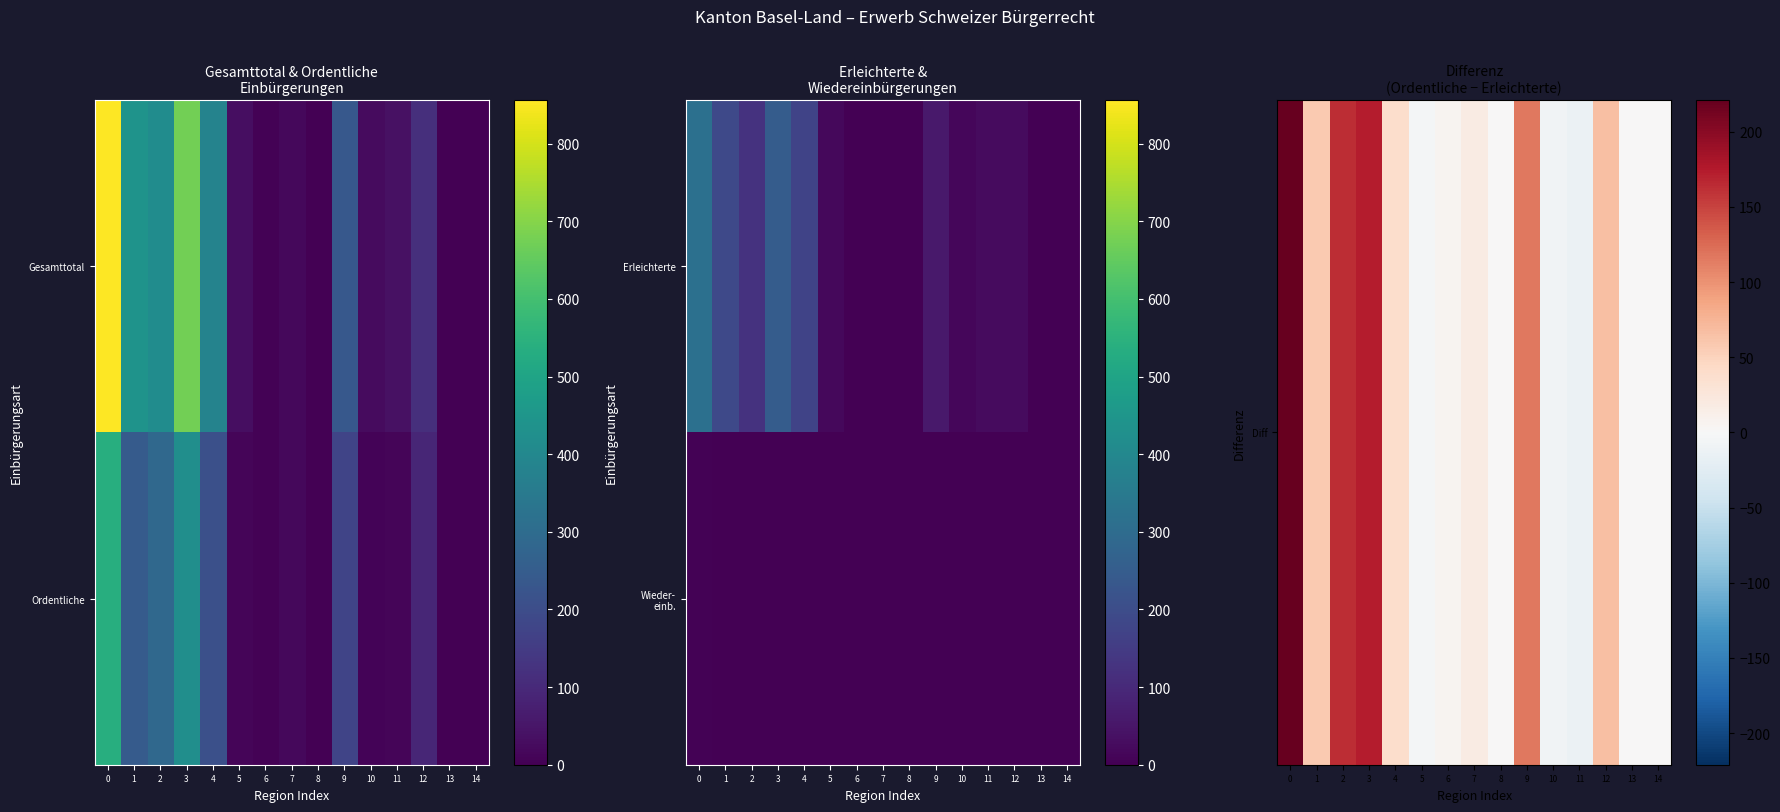

Which series has the largest range (max minus min)?

Diff